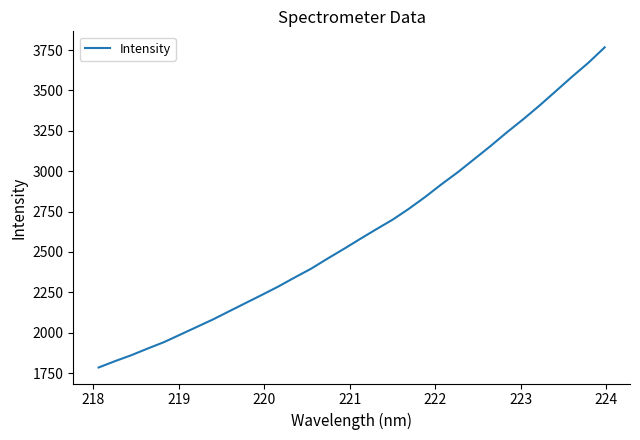

What is the maximum value shown in the chart?

3766.5